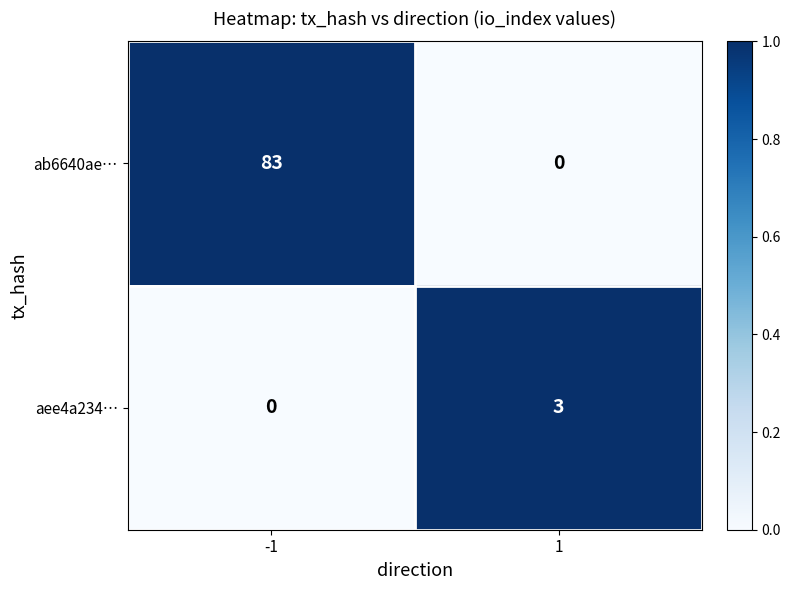

At how many categories does at least one series exceed 0?

2